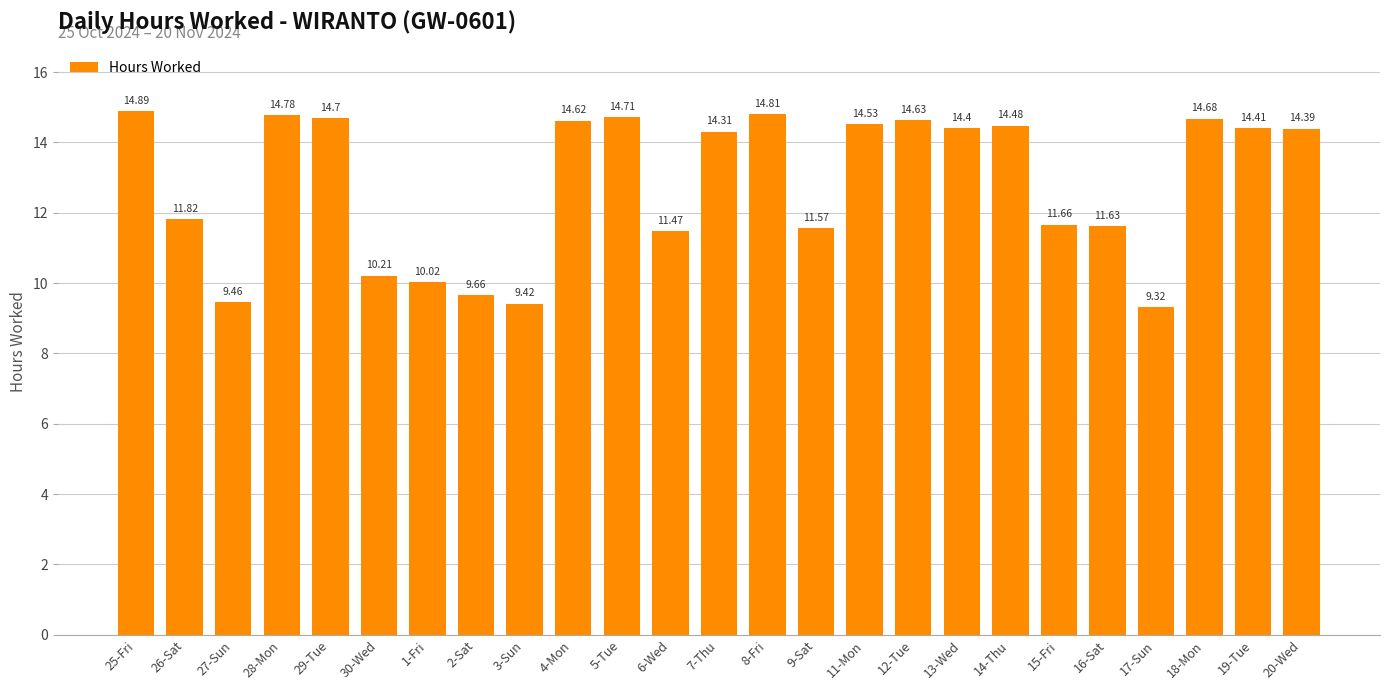

Reading left to right, list all the values displayed in this chart.

25-Fri=14.9	26-Sat=11.8	27-Sun=9.5	28-Mon=14.8	29-Tue=14.7	30-Wed=10.2	1-Fri=10.0	2-Sat=9.7	3-Sun=9.4	4-Mon=14.6	5-Tue=14.7	6-Wed=11.5	7-Thu=14.3	8-Fri=14.8	9-Sat=11.6	11-Mon=14.5	12-Tue=14.6	13-Wed=14.4	14-Thu=14.5	15-Fri=11.7	16-Sat=11.6	17-Sun=9.3	18-Mon=14.7	19-Tue=14.4	20-Wed=14.4